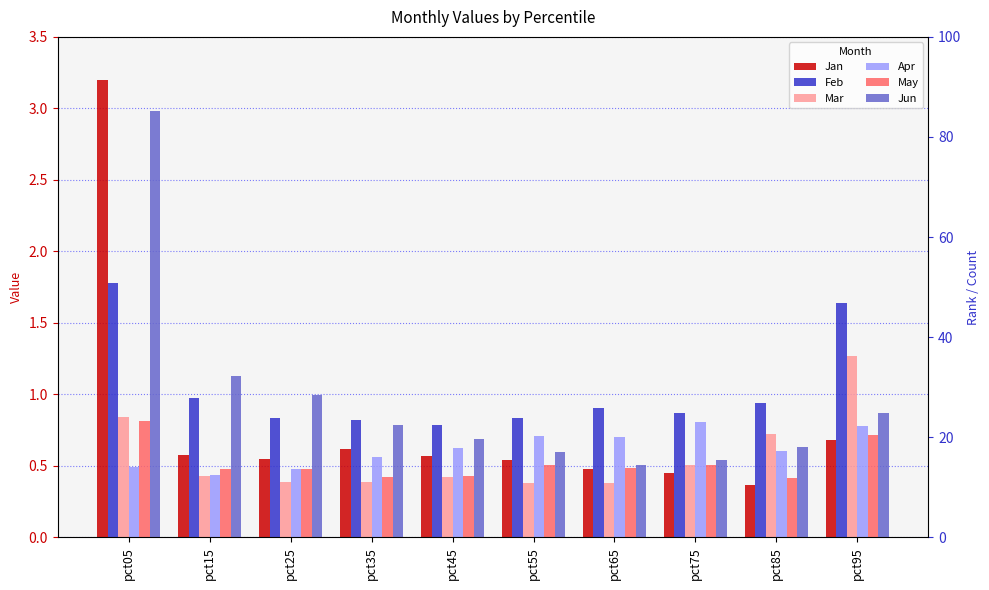

The value of Mar at pct65 is 0.4. True or false?

True